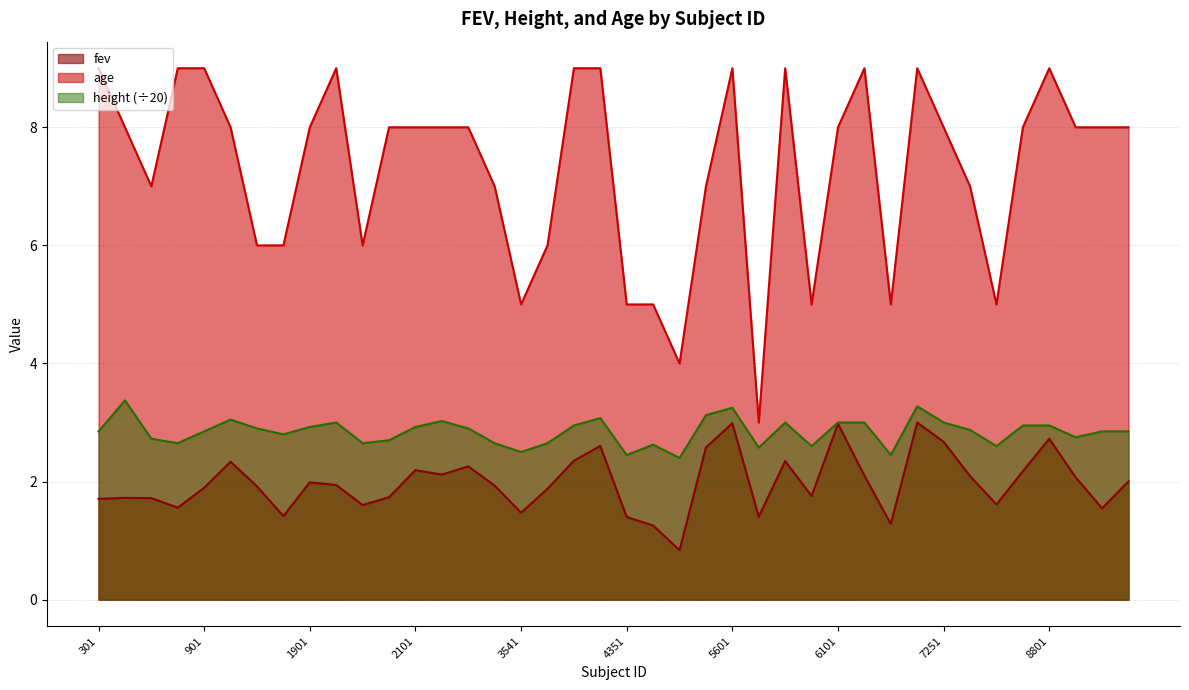

Which series has the largest total across all categories?

age